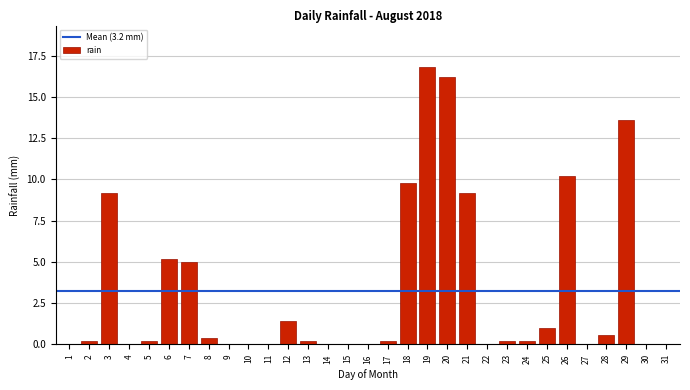

What is the maximum value shown in the chart?

16.8